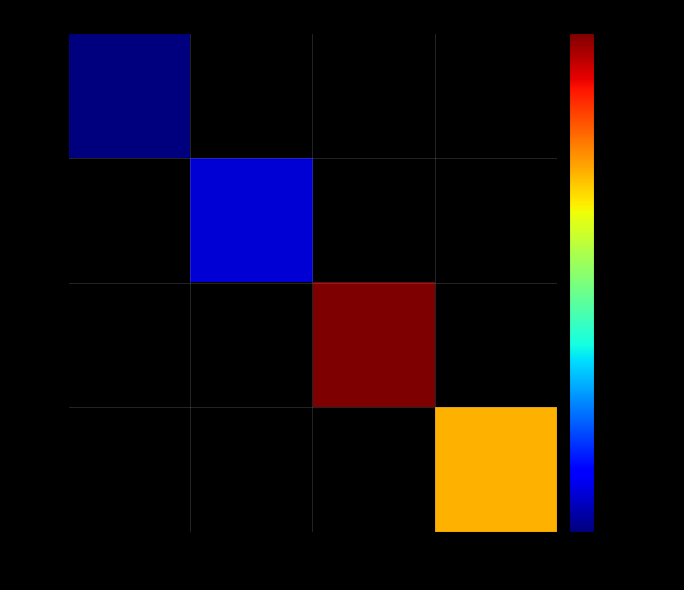

At how many categories does at least one series exceed 6659?

2